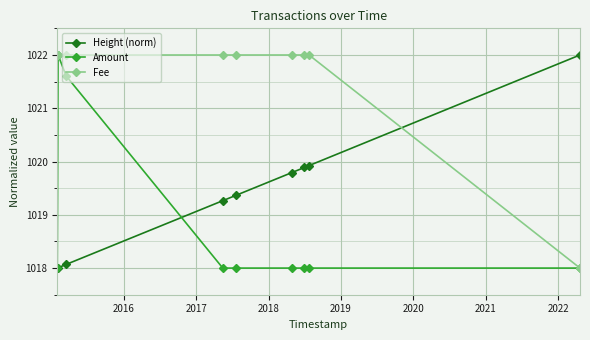

How many series are shown in this chart?

3